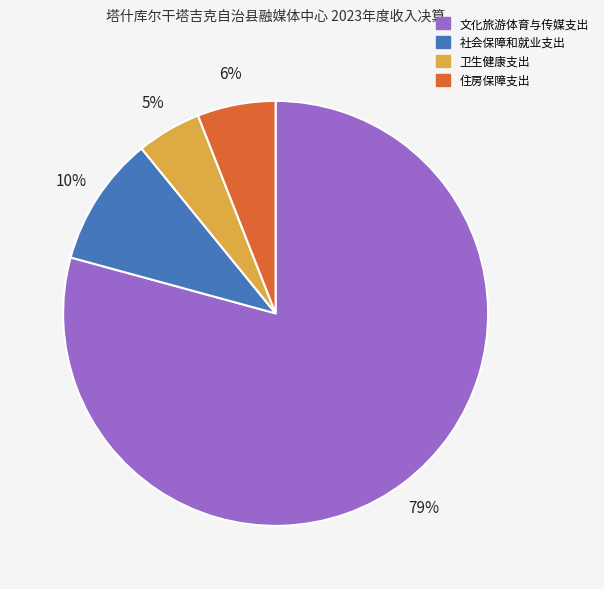

Is there any slice that represents more than half of the pie?

Yes